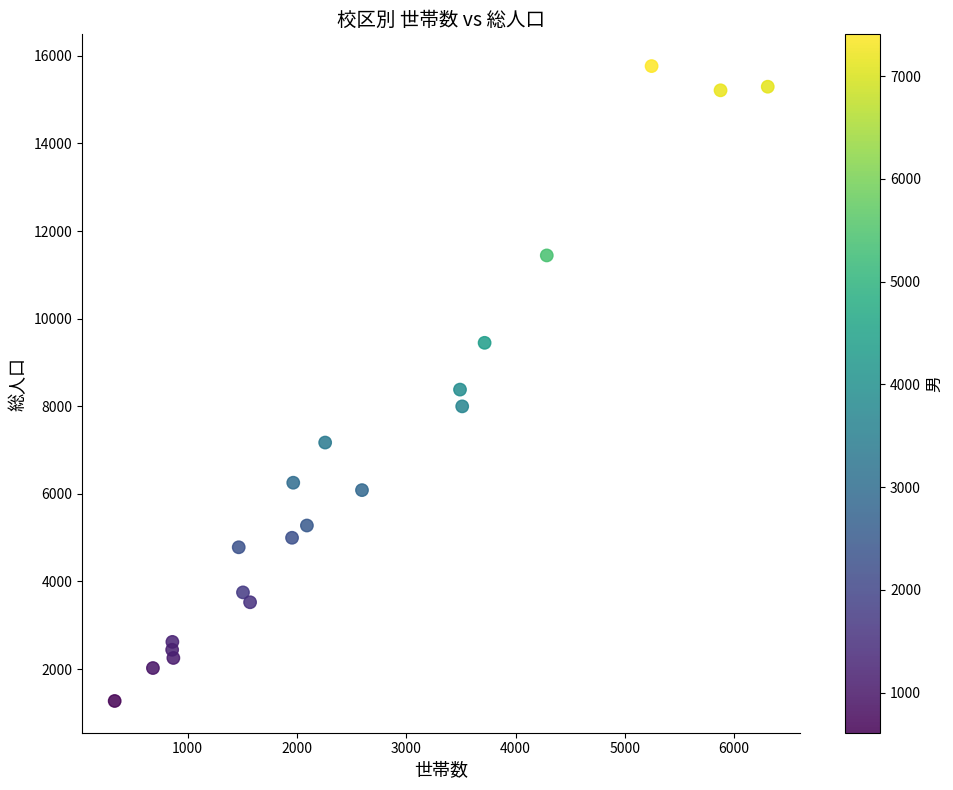

What is the range of Y values (max minus min)?

14495